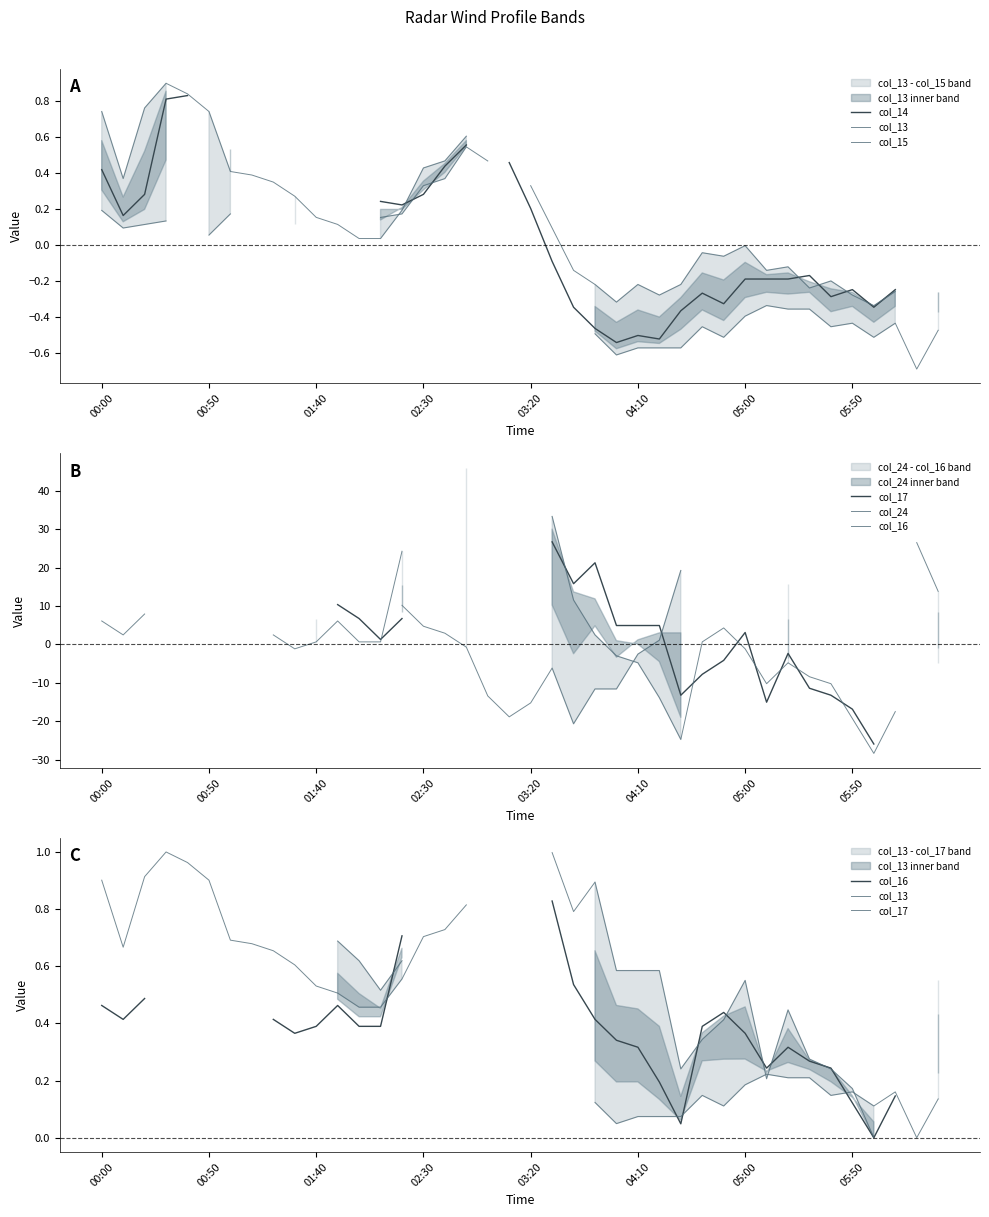

Count the number of categories in the chart.

40